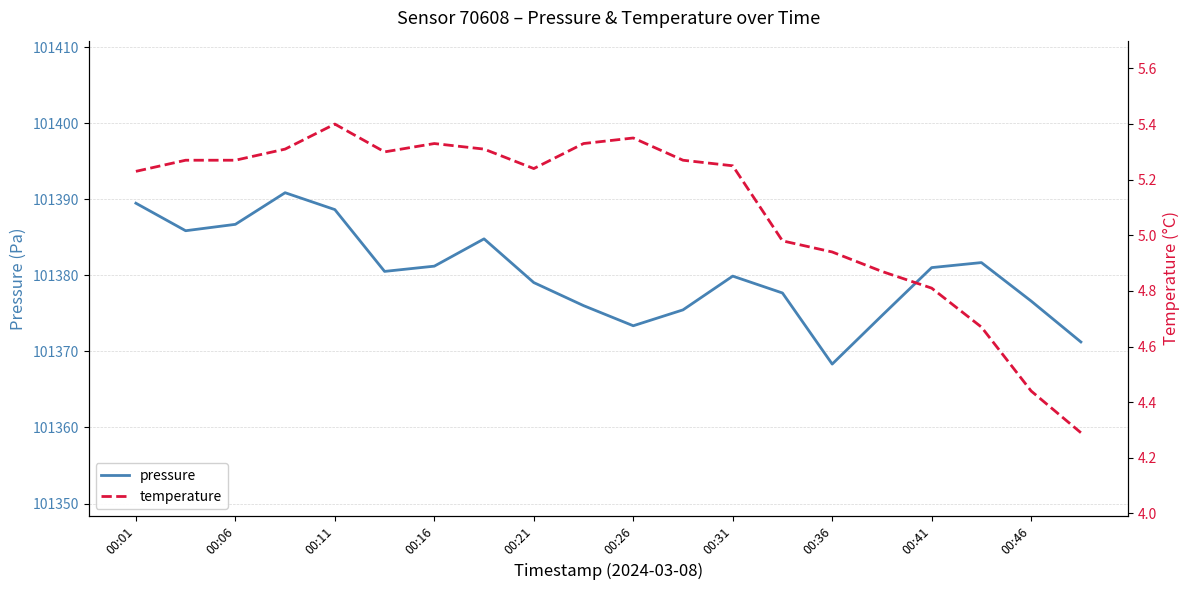

Is it true that pressure equals 46704.6 at 00:41?

False